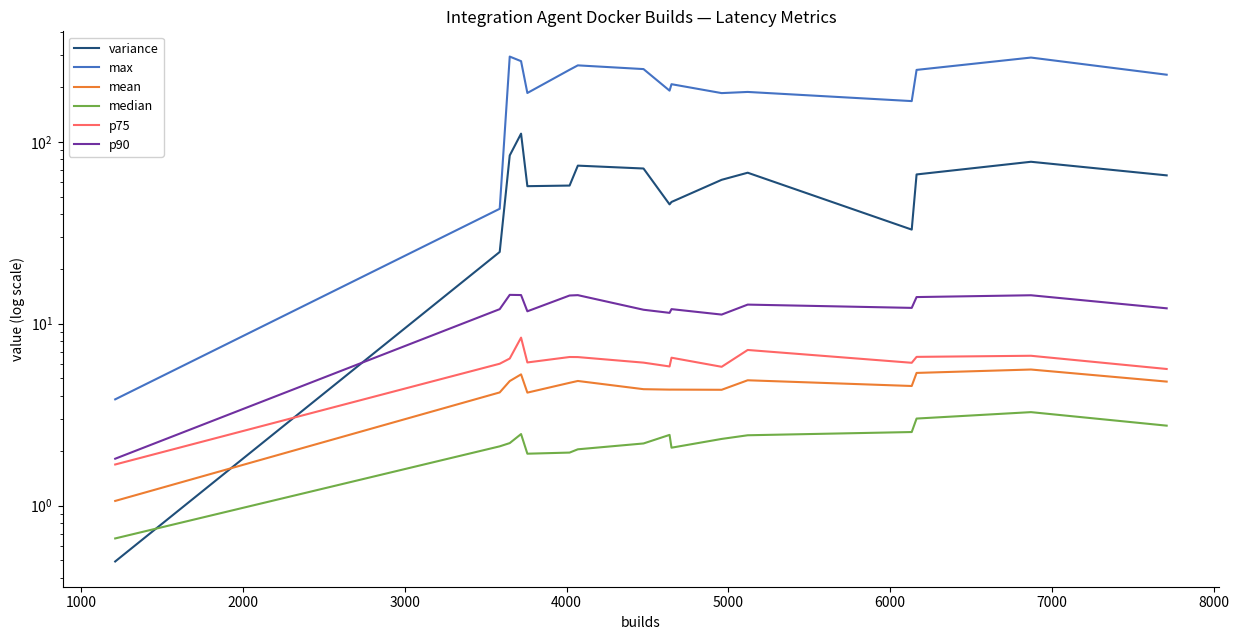

Reading left to right, extract all data points from this chart.

variance: 0.5	24.8	84.2	110.9	57.0	57.5	74.0	71.3	45.3	46.7	61.8	67.6	32.9	66.2	77.7	65.4
max: 3.8	42.8	294.3	277.7	185.6	249.0	263.3	251.2	191.2	207.4	185.3	188.1	167.5	248.6	290.6	233.9
mean: 1.1	4.2	4.8	5.3	4.2	4.7	4.8	4.4	4.3	4.3	4.3	4.9	4.5	5.4	5.6	4.8
median: 0.7	2.1	2.2	2.5	1.9	2.0	2.0	2.2	2.4	2.1	2.3	2.4	2.5	3.0	3.3	2.7
p75: 1.7	6.0	6.4	8.4	6.1	6.6	6.5	6.1	5.8	6.5	5.8	7.2	6.1	6.6	6.7	5.6
p90: 1.8	12.0	14.4	14.4	11.7	14.3	14.3	11.9	11.5	12.0	11.2	12.7	12.2	14.0	14.3	12.1